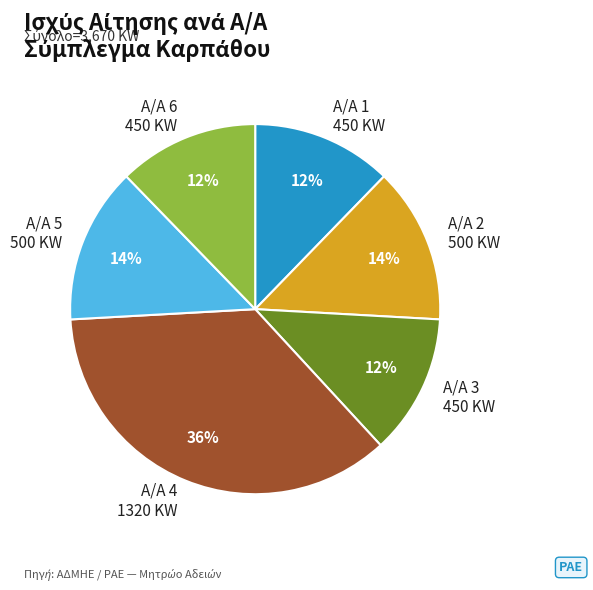

What is the largest slice in the pie chart?

A/A 4 1320 KW